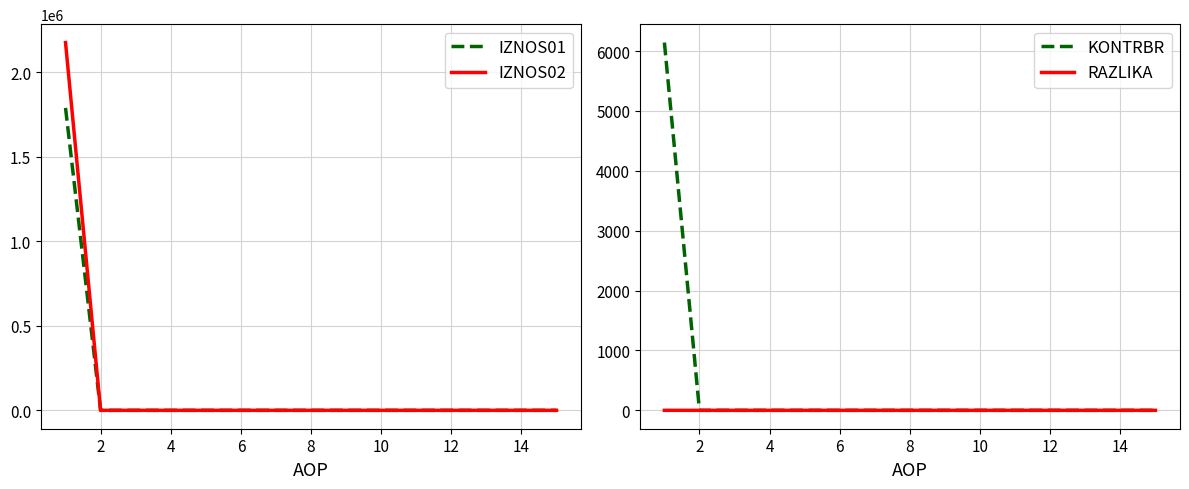

How many values in the IZNOS02 series exceed 0?

1